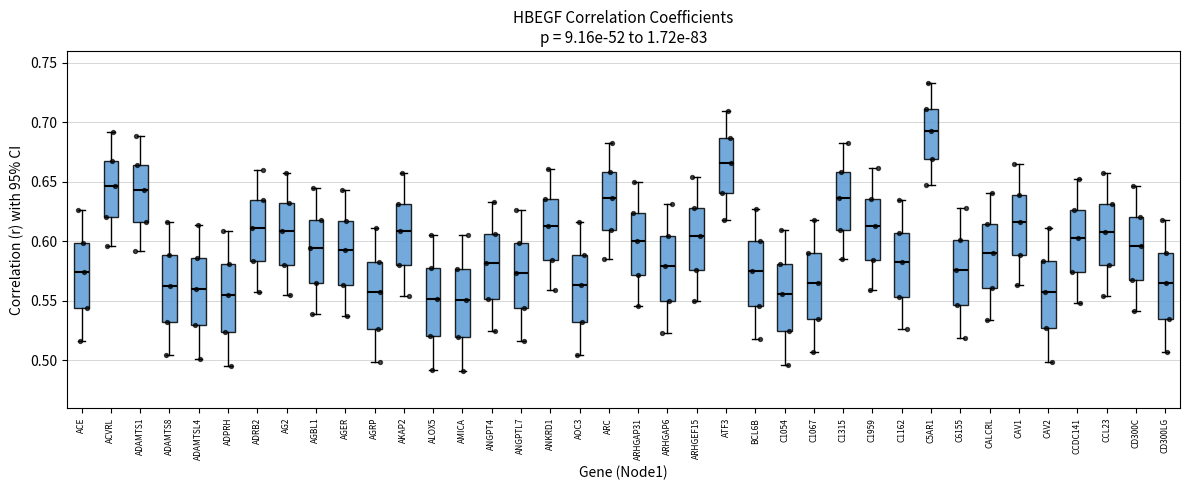

Reading left to right, transcribe this box plot: for each box, give where its median line is, the range the box spans, and where its two whiskers end, as read against the y-axis. The values are not printed on the chart, so give them approximately, as read against the axis.

ACE: median 0.575, box 0.545 to 0.600, whiskers 0.515 to 0.625
ACVRL: median 0.645, box 0.620 to 0.670, whiskers 0.595 to 0.690
ADAMTS1: median 0.645, box 0.615 to 0.665, whiskers 0.590 to 0.690
ADAMTS8: median 0.565, box 0.530 to 0.590, whiskers 0.505 to 0.615
ADAMTSL4: median 0.560, box 0.530 to 0.585, whiskers 0.500 to 0.615
ADPRH: median 0.555, box 0.525 to 0.580, whiskers 0.495 to 0.610
ADRB2: median 0.610, box 0.585 to 0.635, whiskers 0.560 to 0.660
AG2: median 0.610, box 0.580 to 0.630, whiskers 0.555 to 0.660
AGBL1: median 0.595, box 0.565 to 0.620, whiskers 0.540 to 0.645
AGER: median 0.595, box 0.565 to 0.615, whiskers 0.535 to 0.645
AGRP: median 0.555, box 0.525 to 0.585, whiskers 0.500 to 0.610
AKAP2: median 0.610, box 0.580 to 0.630, whiskers 0.555 to 0.660
ALOX5: median 0.550, box 0.520 to 0.575, whiskers 0.490 to 0.605
AMICA: median 0.550, box 0.520 to 0.575, whiskers 0.490 to 0.605
ANGPT4: median 0.580, box 0.550 to 0.605, whiskers 0.525 to 0.635
ANGPTL7: median 0.575, box 0.545 to 0.600, whiskers 0.515 to 0.625
ANKRD1: median 0.615, box 0.585 to 0.635, whiskers 0.560 to 0.660
AOC3: median 0.565, box 0.535 to 0.590, whiskers 0.505 to 0.615
ARC: median 0.635, box 0.610 to 0.660, whiskers 0.585 to 0.685
ARHGAP31: median 0.600, box 0.570 to 0.625, whiskers 0.545 to 0.650
ARHGAP6: median 0.580, box 0.550 to 0.605, whiskers 0.525 to 0.630
ARHGEF15: median 0.605, box 0.575 to 0.630, whiskers 0.550 to 0.655
ATF3: median 0.665, box 0.640 to 0.685, whiskers 0.620 to 0.710
BCL6B: median 0.575, box 0.545 to 0.600, whiskers 0.520 to 0.630
C1054: median 0.555, box 0.525 to 0.580, whiskers 0.495 to 0.610
C1067: median 0.565, box 0.535 to 0.590, whiskers 0.505 to 0.620
C1315: median 0.635, box 0.610 to 0.660, whiskers 0.585 to 0.680
C1959: median 0.615, box 0.585 to 0.635, whiskers 0.560 to 0.660
C1162: median 0.585, box 0.555 to 0.605, whiskers 0.525 to 0.635
C5AR1: median 0.695, box 0.670 to 0.710, whiskers 0.650 to 0.735
C6155: median 0.575, box 0.545 to 0.600, whiskers 0.520 to 0.630
CALCRL: median 0.590, box 0.560 to 0.615, whiskers 0.535 to 0.640
CAV1: median 0.615, box 0.590 to 0.640, whiskers 0.565 to 0.665
CAV2: median 0.560, box 0.525 to 0.585, whiskers 0.500 to 0.610
CCDC141: median 0.605, box 0.575 to 0.625, whiskers 0.550 to 0.650
CCL23: median 0.610, box 0.580 to 0.630, whiskers 0.555 to 0.655
CD300C: median 0.595, box 0.570 to 0.620, whiskers 0.540 to 0.645
CD300LG: median 0.565, box 0.535 to 0.590, whiskers 0.505 to 0.620